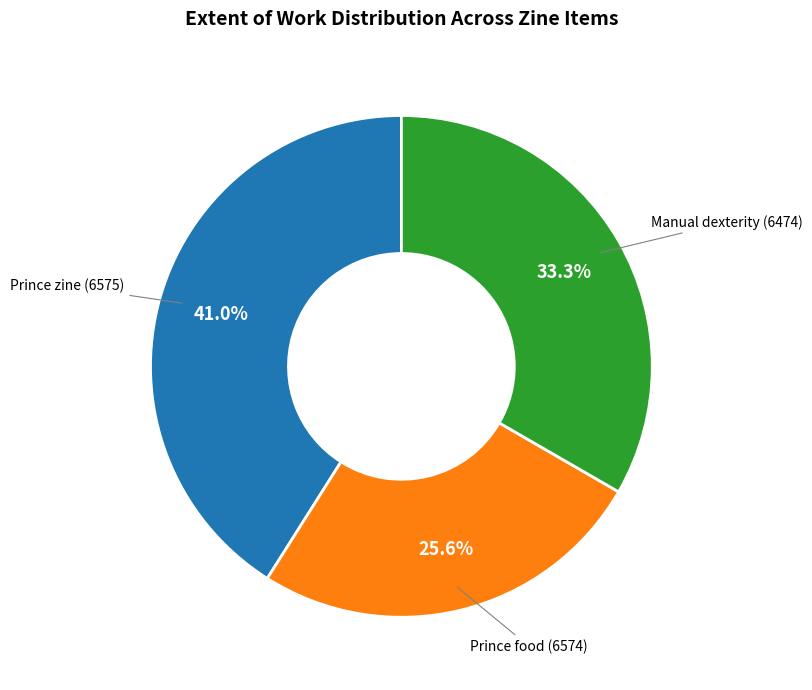

Is there a majority slice in this chart?

No